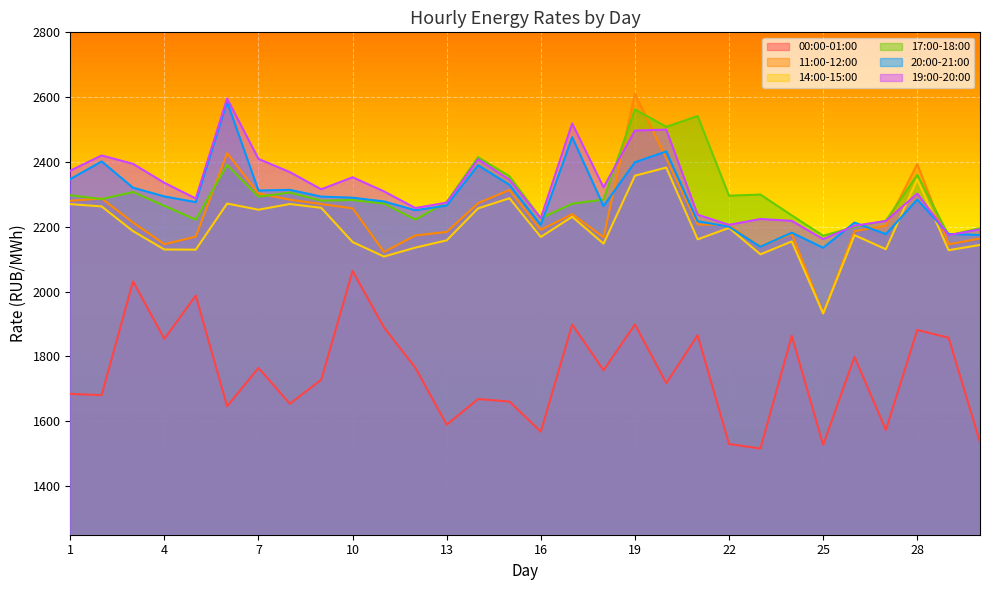

How many values in the 00:00-01:00 series exceed 1757?

15